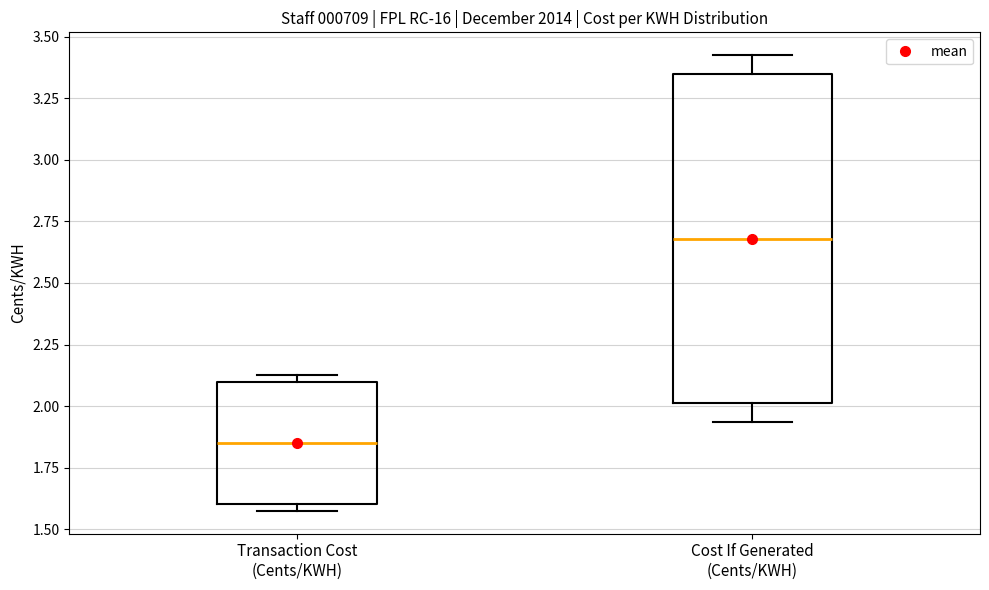

Which box is the tallest, from its lower edge to its upper edge?

Cost If Generated (Cents/KWH)